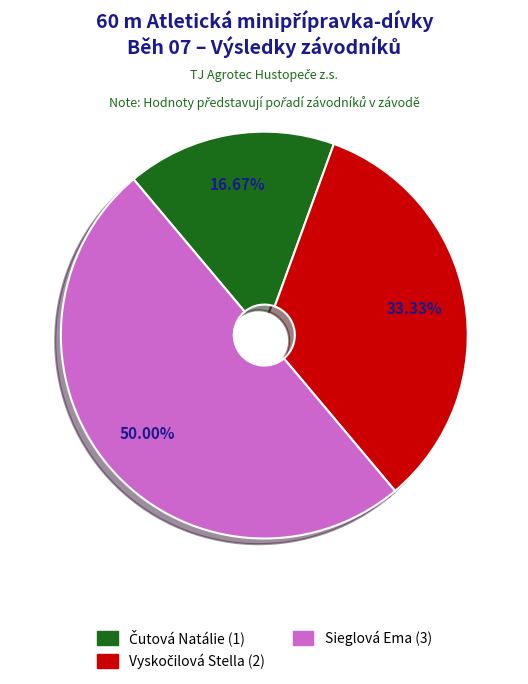

The Sieglová Ema slice represents 58% of the pie. True or false?

False